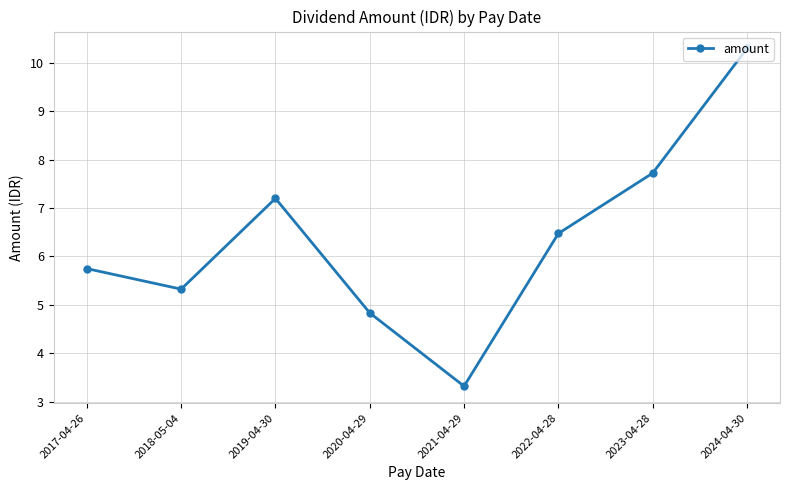

Where does the data first go above 6?

2019-04-30